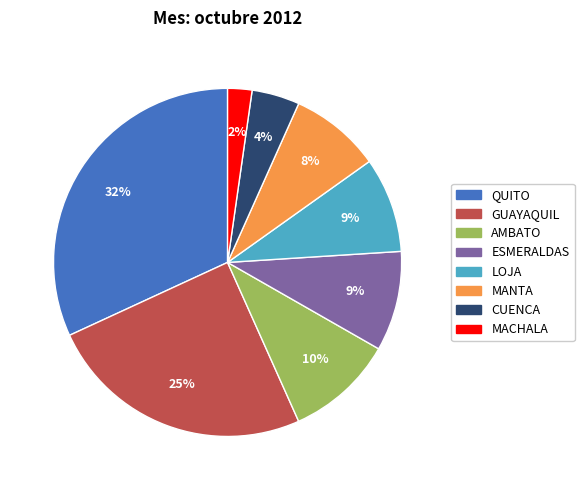

Does any single category account for the majority?

No